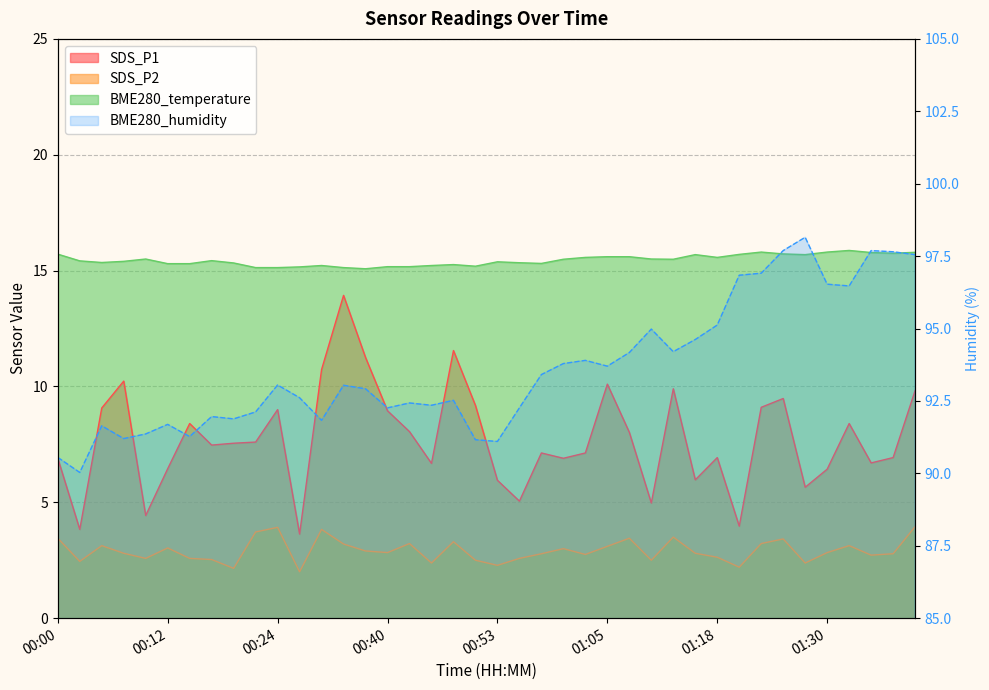

True or false: BME280_humidity and SDS_P1 cross at least once.

False